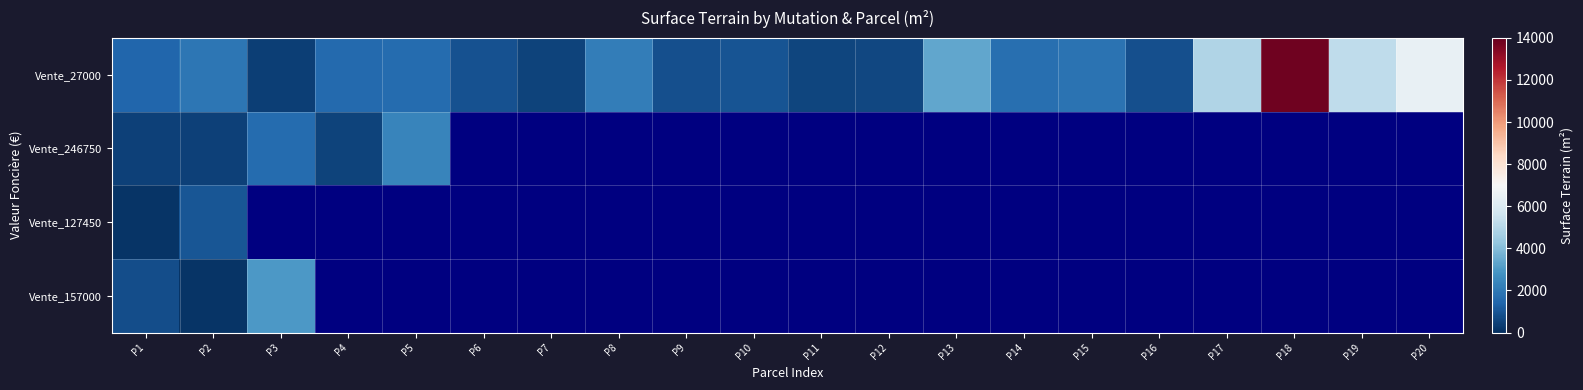

The value of Vente_27000 at P11 is 318.4. True or false?

False